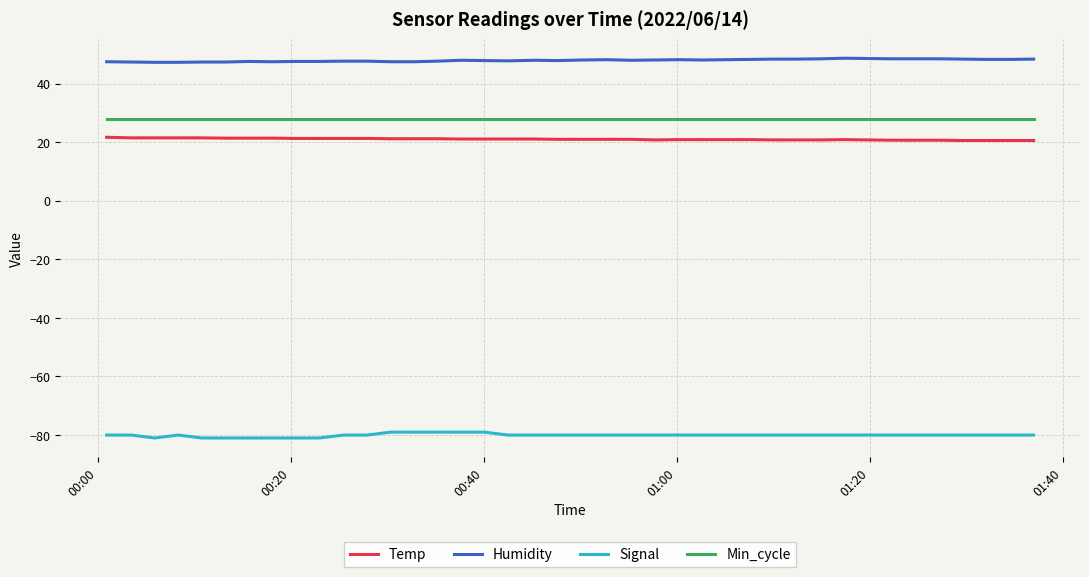

List the series in order of their peak value, lowest first.

Signal, Temp, Min_cycle, Humidity